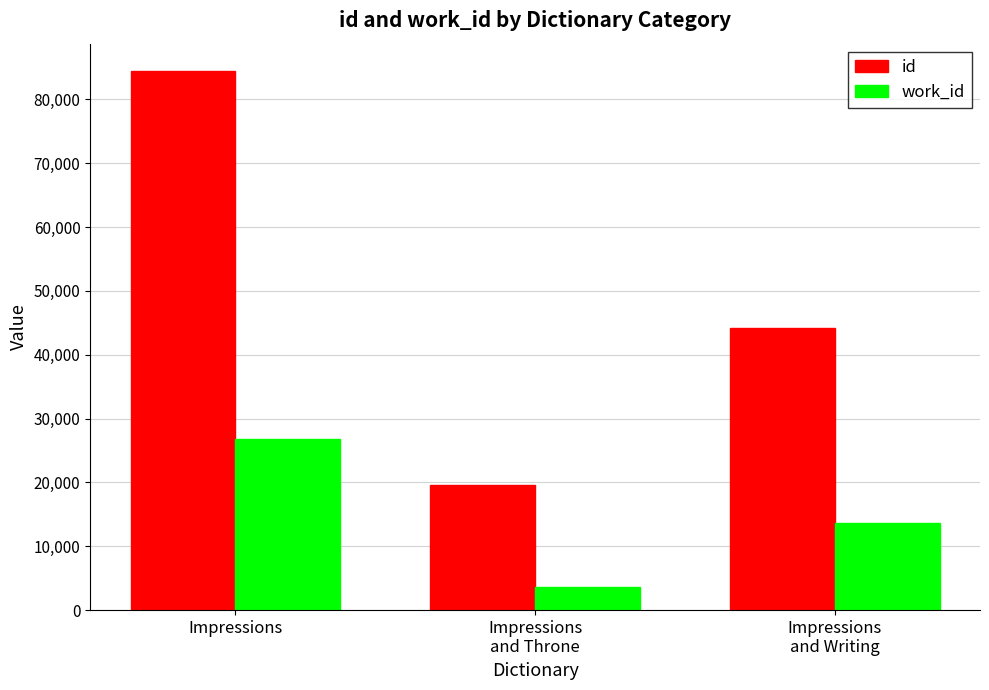

How many values in the work_id series are below 13616?

1